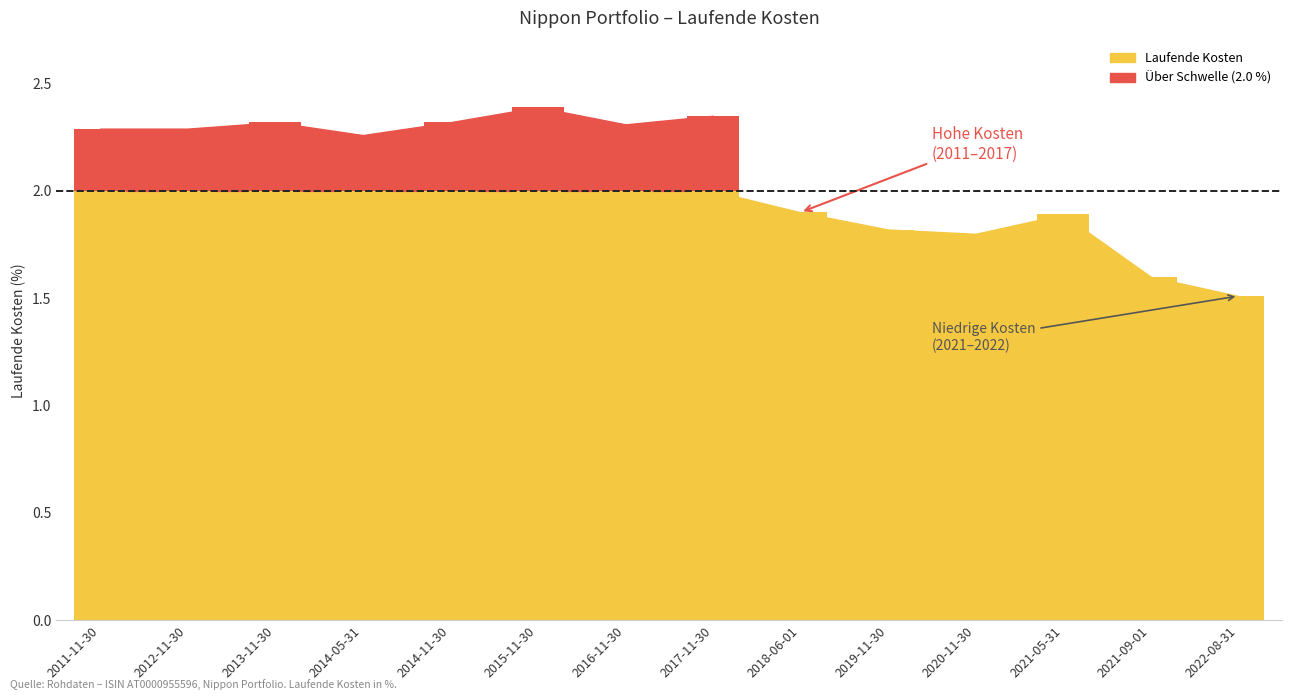

Reading left to right, list all the values displayed in this chart.

2.3	2.3	2.3	2.3	2.3	2.4	2.3	2.4	1.9	1.8	1.8	1.9	1.6	1.5